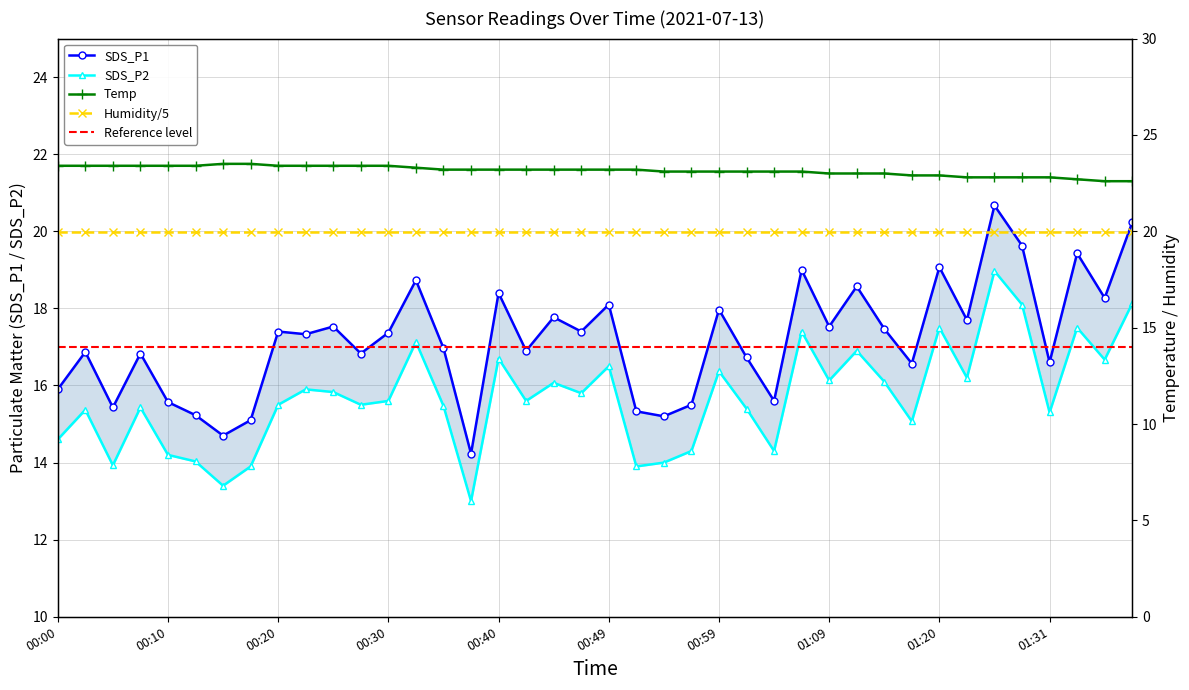

Which series has the largest total across all categories?

Temp